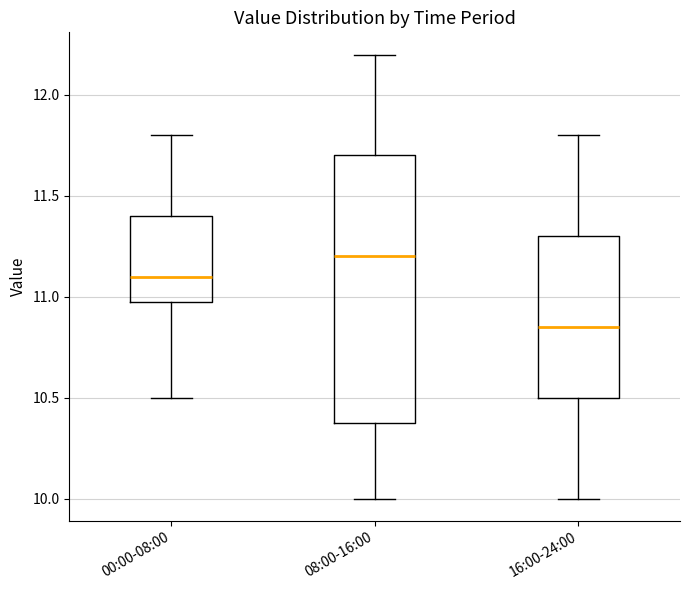

Comparing the boxes themselves (not the whiskers), which one is the tallest?

08:00-16:00